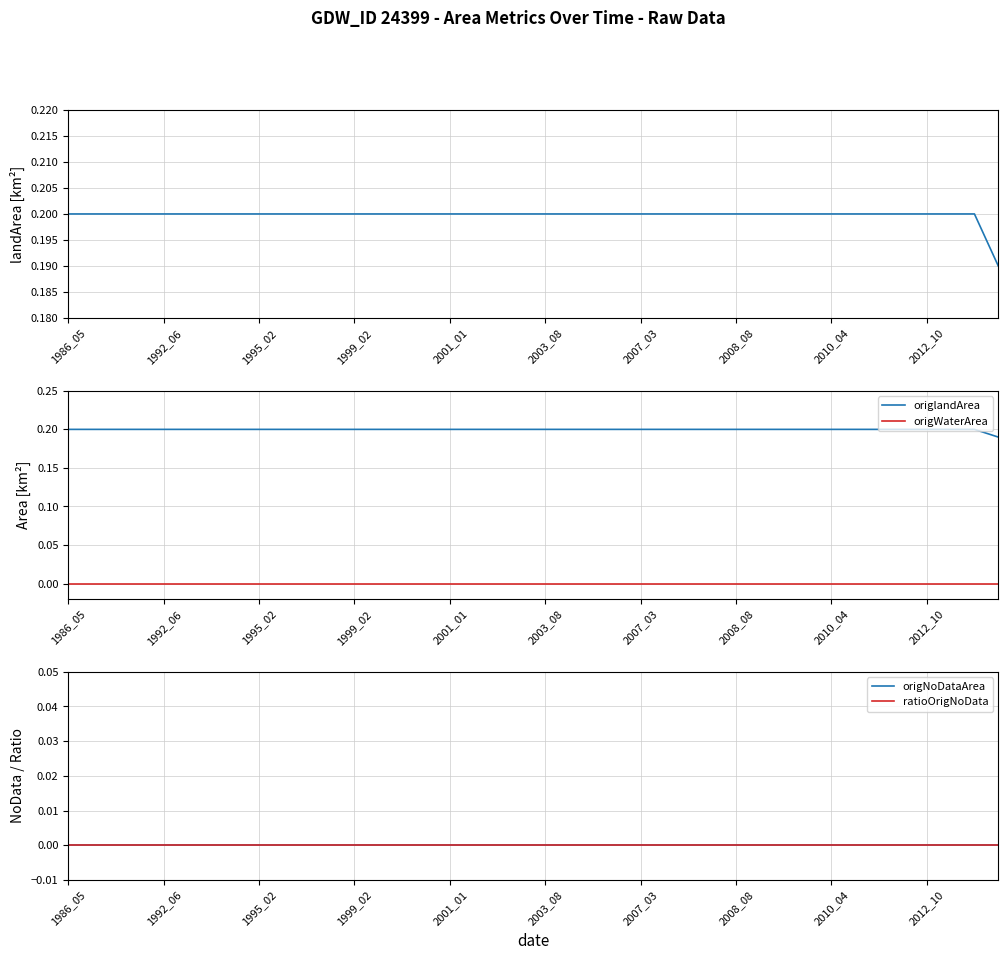

How many lines are shown in the chart?

5